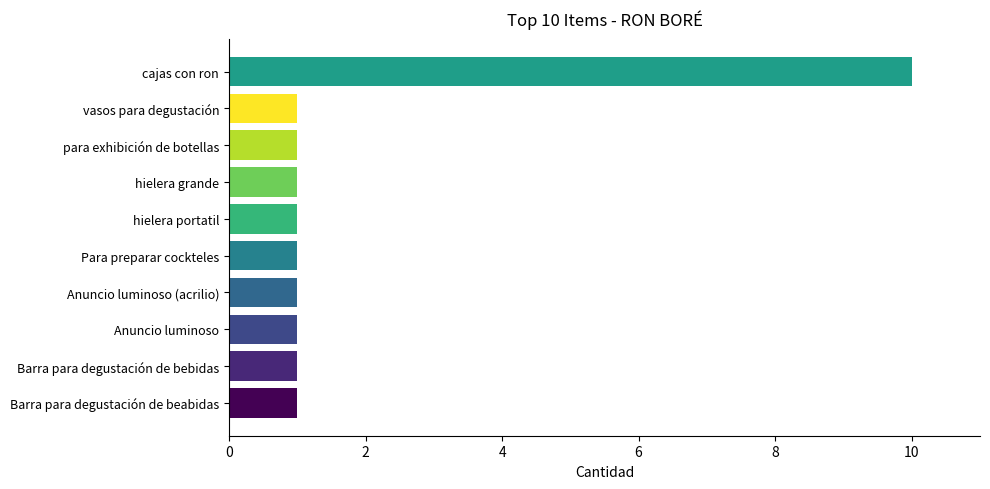

Which category has the highest value across all series?

cajas con ron